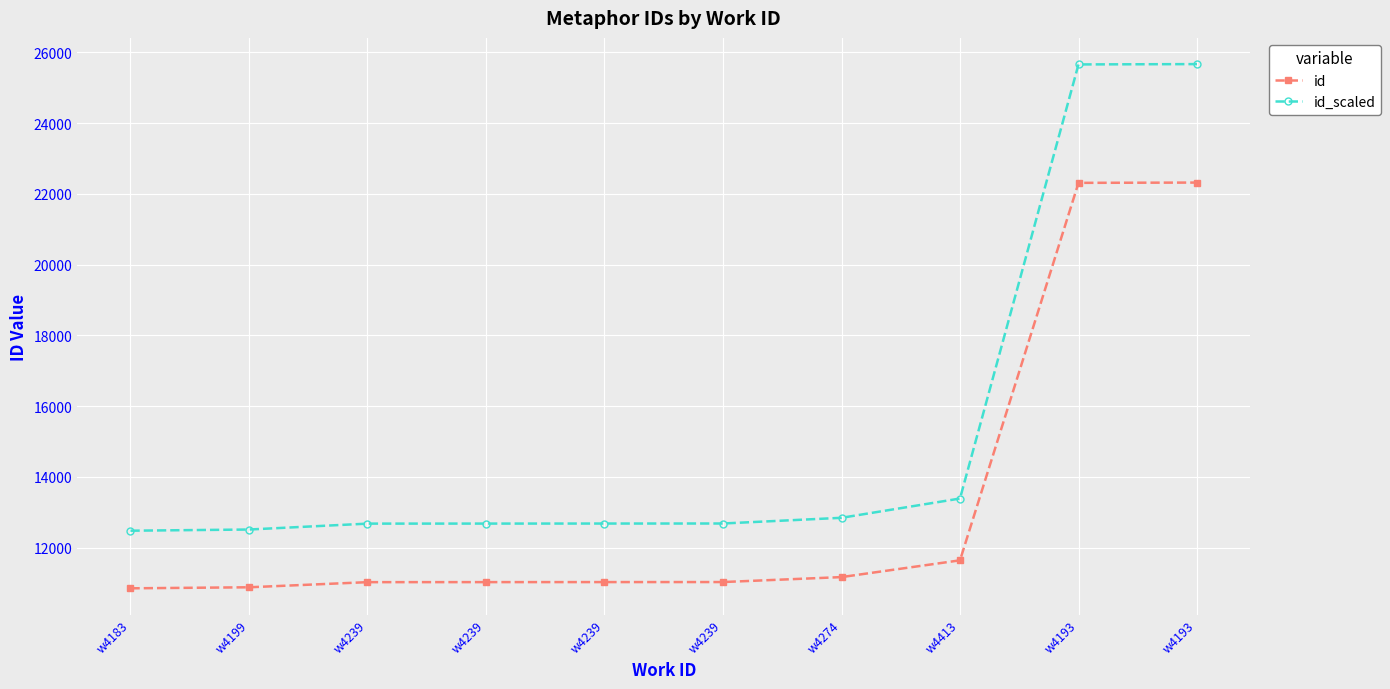

The id_scaled series shows 18243.8 at w4413. True or false?

False